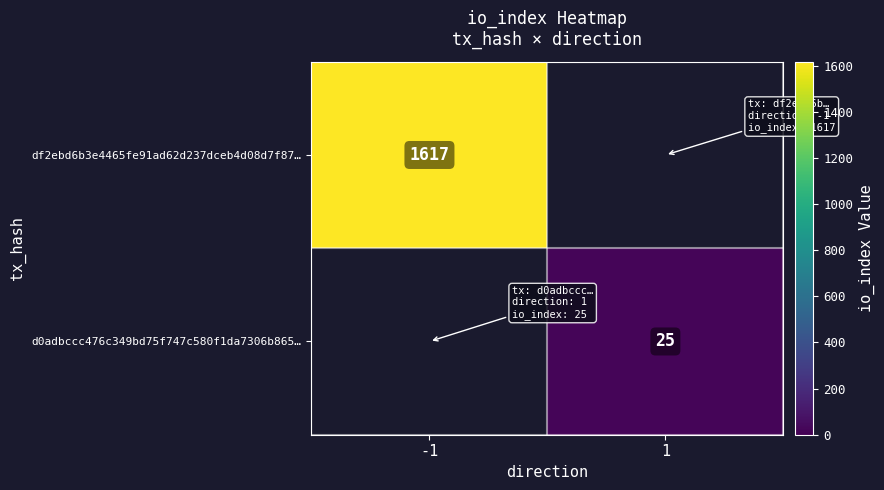

The value of d0adbccc476c349bd75f747c580f1da7306b865… at 1 is 34.5. True or false?

False